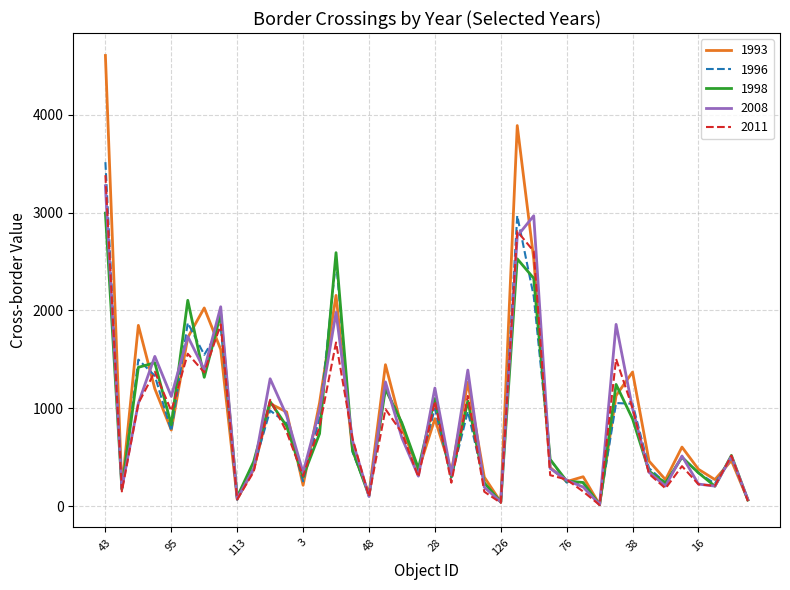

What is the difference between the maximum and minimum values in the 2011 series?

3371